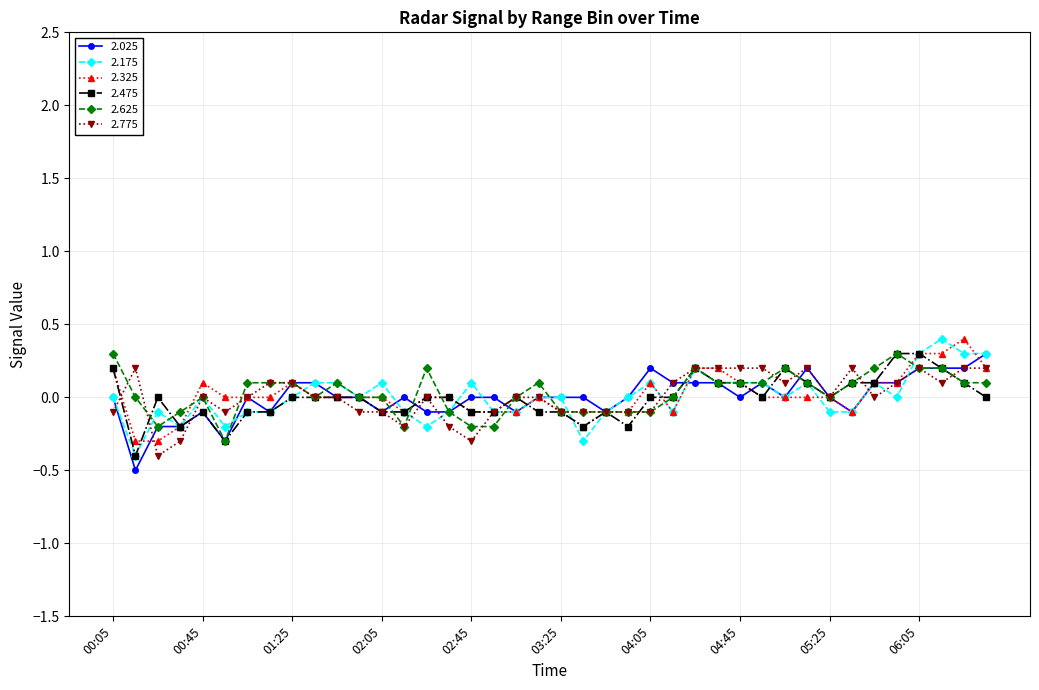

How many categories are shown in the chart?

40